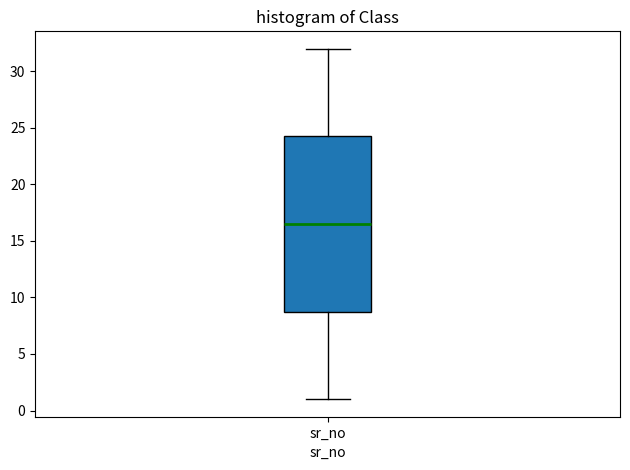

Read this box plot against the y-axis: the position of the median line, the range covered by the box, and the ends of both whiskers. The values are not printed on the chart, so give them approximately, as read against the axis.

median 16.5, box 9.0 to 24.5, whiskers 1.0 to 32.0